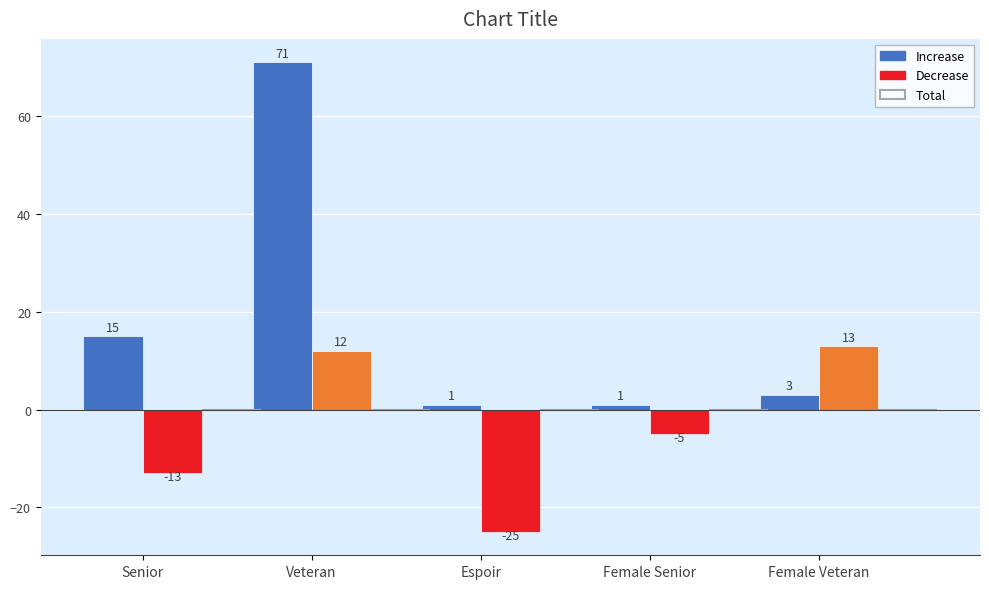

What is the difference between the Decrease values at Senior and Veteran?

25